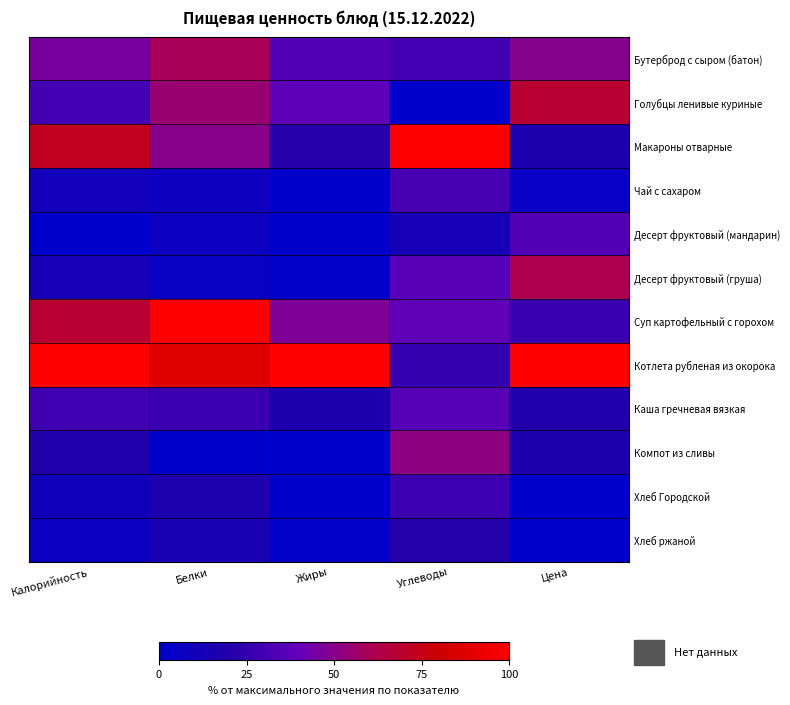

Reading left to right, transcribe all the data shown in this chart.

Бутерброд с сыром (батон): Калорийность=45.4	Белки=59.6	Жиры=34.3	Углеводы=29.6	Цена=49.5
Голубцы ленивые куриные: Калорийность=30.3	Белки=54.8	Жиры=37.6	Углеводы=0.0	Цена=68.3
Макароны отварные: Калорийность=73.2	Белки=50.0	Жиры=21.3	Углеводы=100.0	Цена=17.1
Чай с сахаром: Калорийность=10.6	Белки=8.0	Жиры=1.1	Углеводы=31.5	Цена=4.9
Десерт фруктовый (мандарин): Калорийность=0.0	Белки=7.1	Жиры=1.0	Углеводы=13.4	Цена=34.1
Десерт фруктовый (груша): Калорийность=13.3	Белки=5.1	Жиры=2.2	Углеводы=36.0	Цена=61.4
Суп картофельный с горохом: Калорийность=68.2	Белки=100.0	Жиры=47.0	Углеводы=38.6	Цена=26.8
Котлета рубленая из окорока: Калорийность=100.0	Белки=86.7	Жиры=100.0	Углеводы=26.1	Цена=100.0
Каша гречневая вязкая: Калорийность=28.4	Белки=27.0	Жиры=16.5	Углеводы=35.4	Цена=19.5
Компот из сливы: Калорийность=19.3	Белки=0.0	Жиры=0.0	Углеводы=51.2	Цена=17.1
Хлеб Городской: Калорийность=10.3	Белки=17.6	Жиры=1.0	Углеводы=27.9	Цена=0.0
Хлеб ржаной: Калорийность=6.3	Белки=15.0	Жиры=1.6	Углеводы=20.8	Цена=0.0